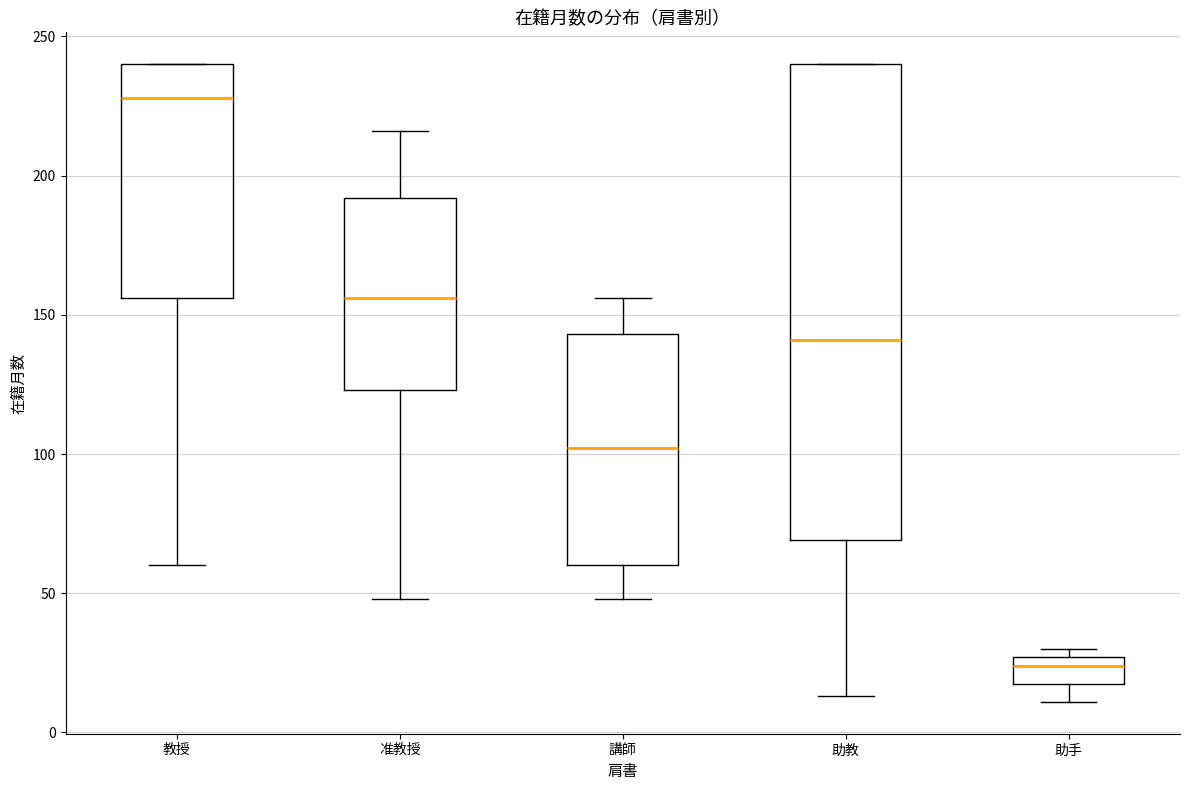

Reading left to right, transcribe this box plot: for each box, give where its median line is, the range the box spans, and where its two whiskers end, as read against the y-axis. The values are not printed on the chart, so give them approximately, as read against the axis.

教授: median 230, box 155 to 240, whiskers 60 to 240
准教授: median 155, box 125 to 190, whiskers 50 to 215
講師: median 100, box 60 to 145, whiskers 50 to 155
助教: median 140, box 70 to 240, whiskers 15 to 240
助手: median 25 (just below the box's upper edge), box 20 to 25, whiskers 10 to 30